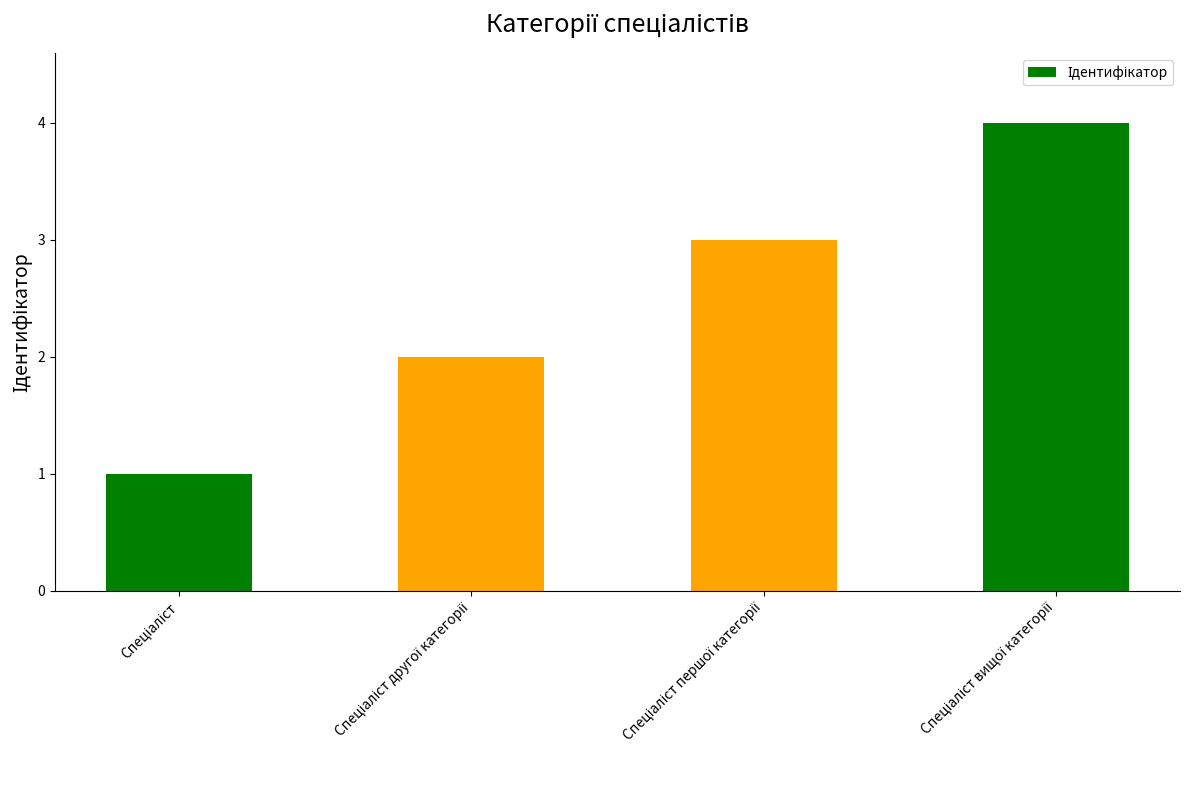

What is the sum of all values?

10